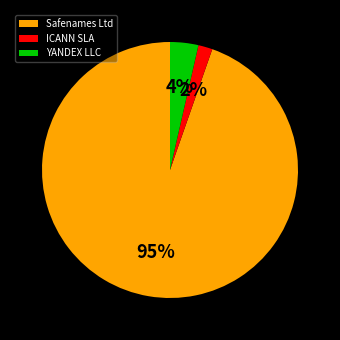

Which slice represents more than half of the pie?

Safenames Ltd